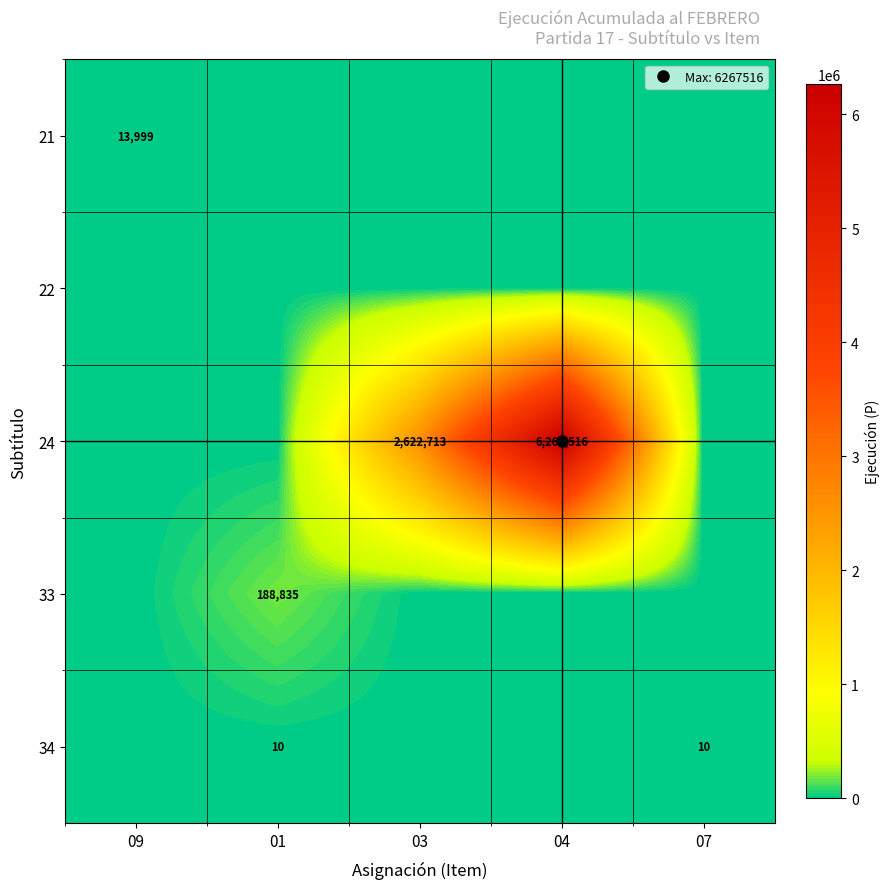

Between 09 and 07, which is larger?

09